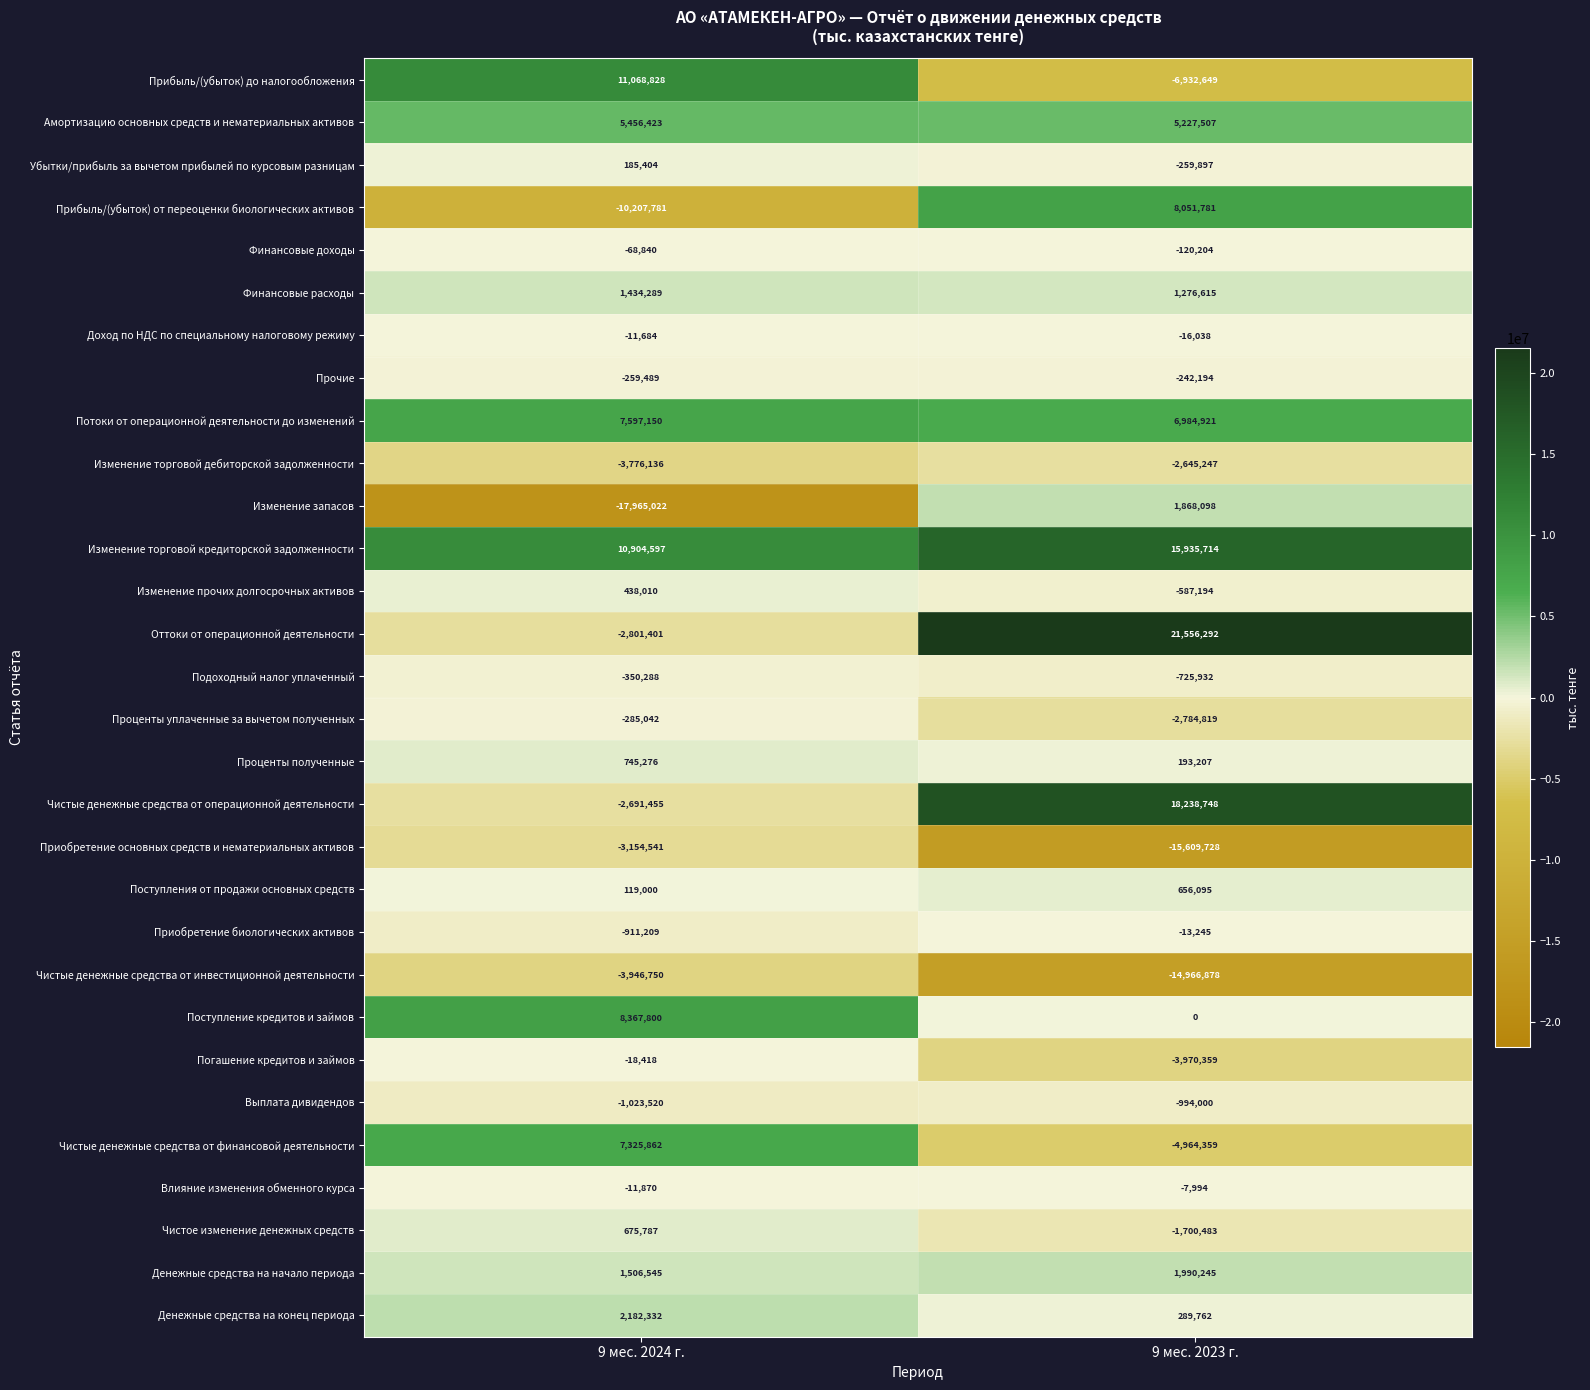

At 9 мес. 2024 г., list the series in order from largest to smallest.

Прибыль/(убыток) до налогообложения, Изменение торговой кредиторской задолженности, Поступление кредитов и займов, Потоки от операционной деятельности до изменений, Чистые денежные средства от финансовой деятельности, Амортизацию основных средств и нематериальных активов, Денежные средства на конец периода, Денежные средства на начало периода, Финансовые расходы, Проценты полученные, Чистое изменение денежных средств, Изменение прочих долгосрочных активов, Убытки/прибыль за вычетом прибылей по курсовым разницам, Поступления от продажи основных средств, Доход по НДС по специальному налоговому режиму, Влияние изменения обменного курса, Погашение кредитов и займов, Финансовые доходы, Прочие, Проценты уплаченные за вычетом полученных, Подоходный налог уплаченный, Приобретение биологических активов, Выплата дивидендов, Чистые денежные средства от операционной деятельности, Оттоки от операционной деятельности, Приобретение основных средств и нематериальных активов, Изменение торговой дебиторской задолженности, Чистые денежные средства от инвестиционной деятельности, Прибыль/(убыток) от переоценки биологических активов, Изменение запасов